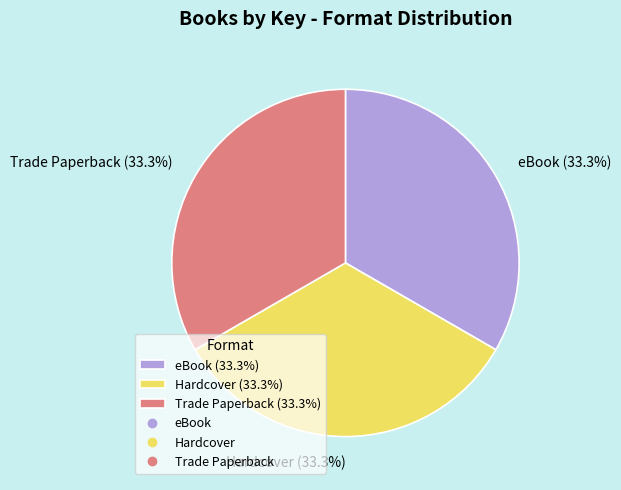

What is the total percentage of eBook (33.3%) and Hardcover (33.3%)?

66.7%